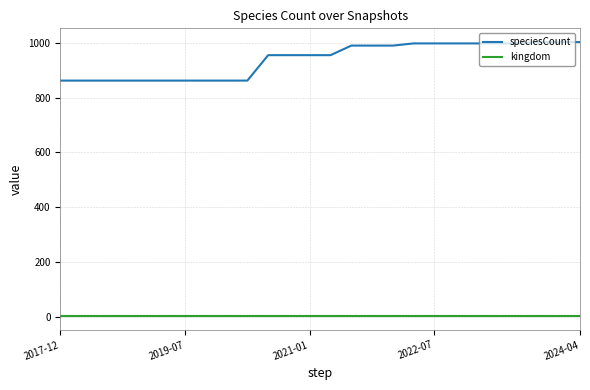

True or false: speciesCount and kingdom intersect in this chart.

False